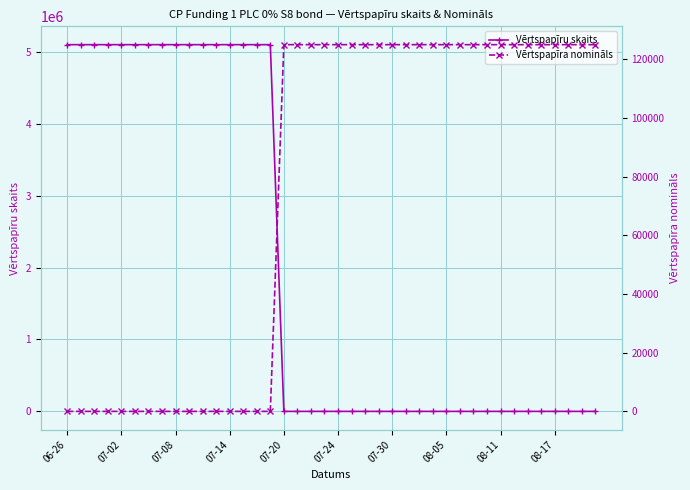

List the series in order of their overall mean, highest first.

Vērtspapīru skaits, Vērtspapīra nomināls